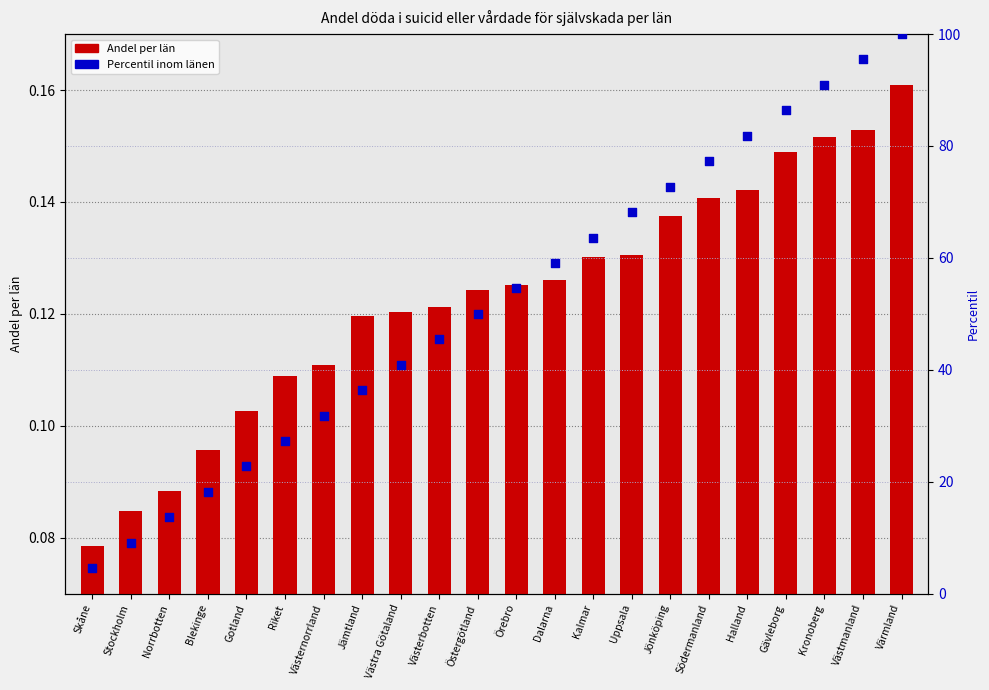

Which series has the widest spread of Y values?

Percentil inom länen